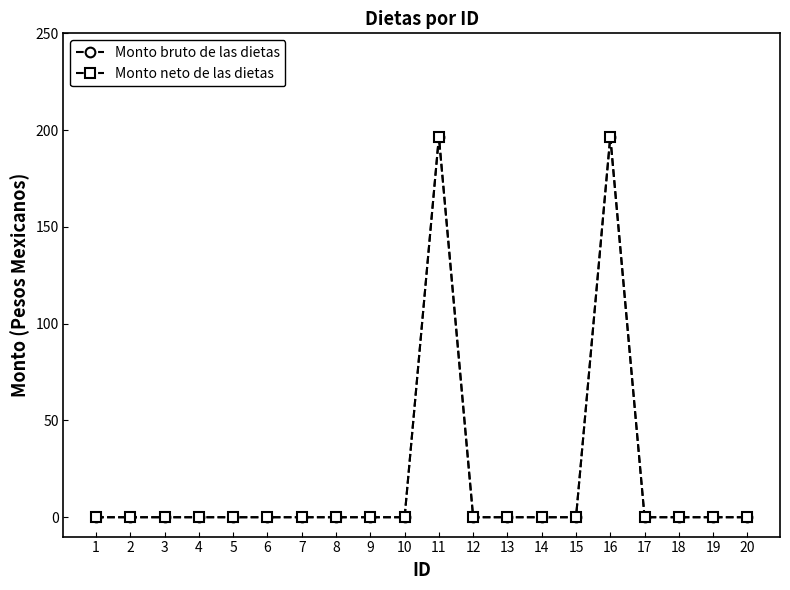

Is this an area chart (filled region under the line)?

No